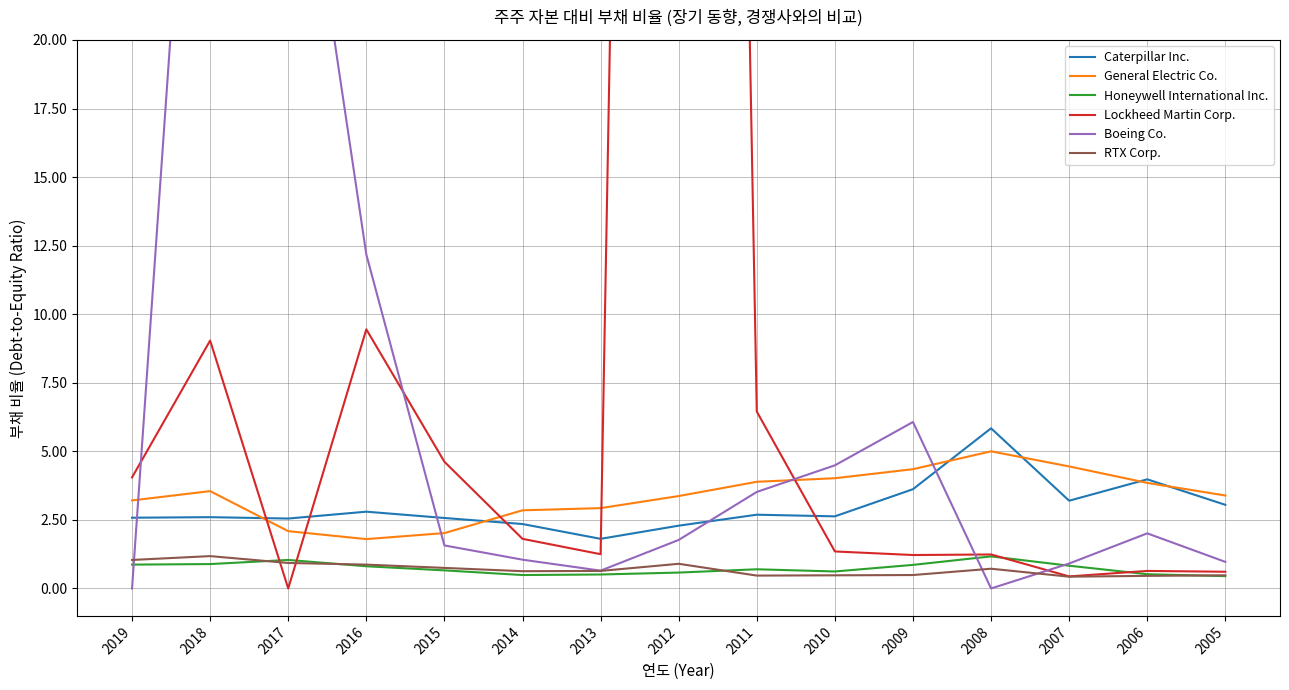

Where is the first local minimum for Boeing Co.?

2013